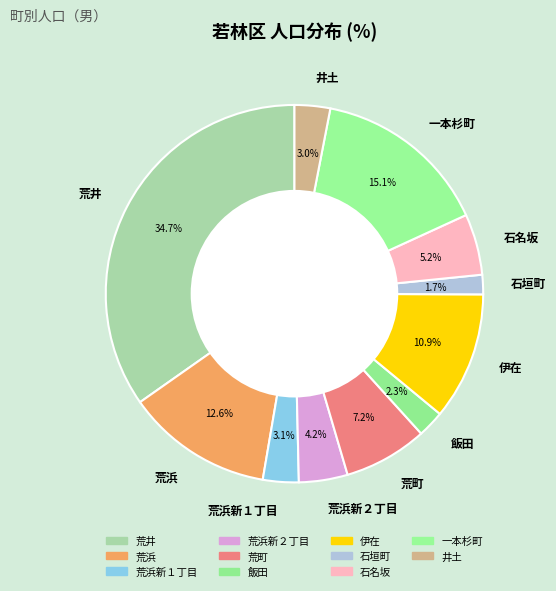

The 飯田 slice represents 2% of the pie. True or false?

True